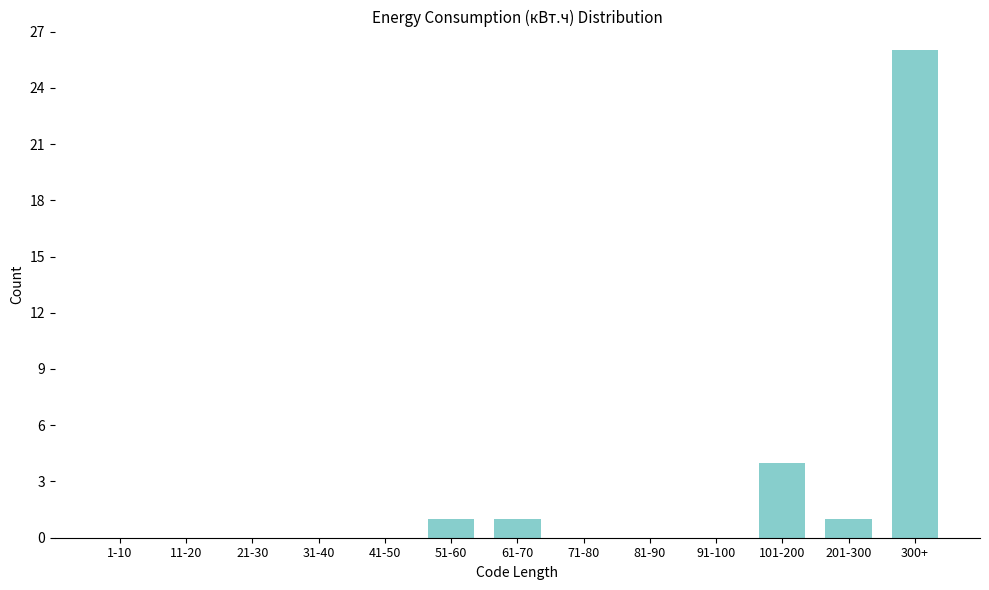

Reading left to right, extract all data points from this chart.

1-10=0	11-20=0	21-30=0	31-40=0	41-50=0	51-60=1	61-70=1	71-80=0	81-90=0	91-100=0	101-200=4	201-300=1	300+=26